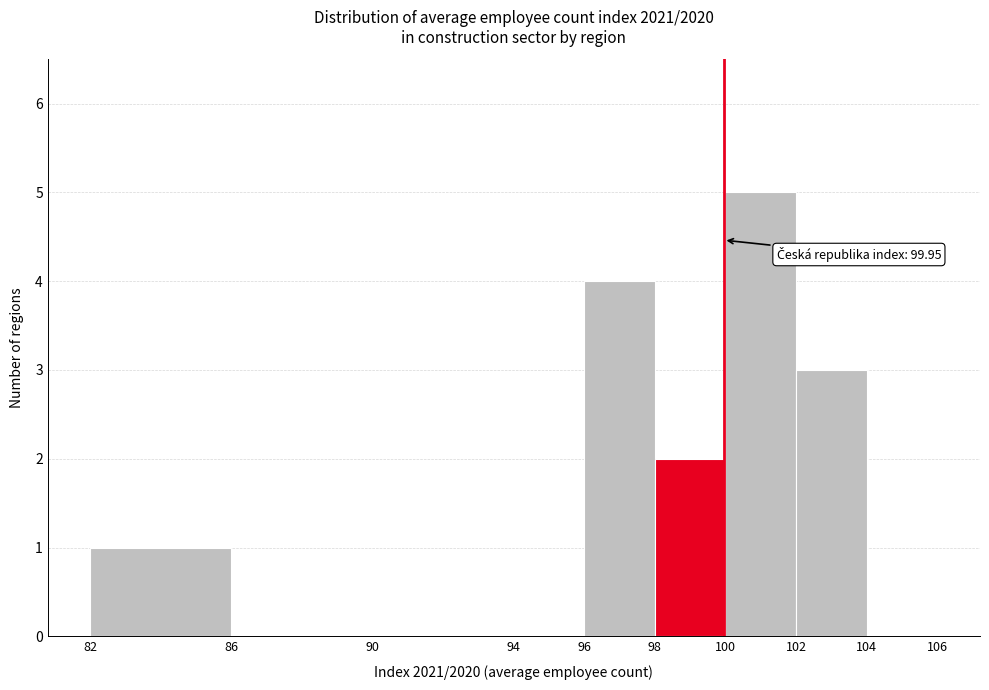

Which range on the x-axis has the tallest bar?

100 to 102